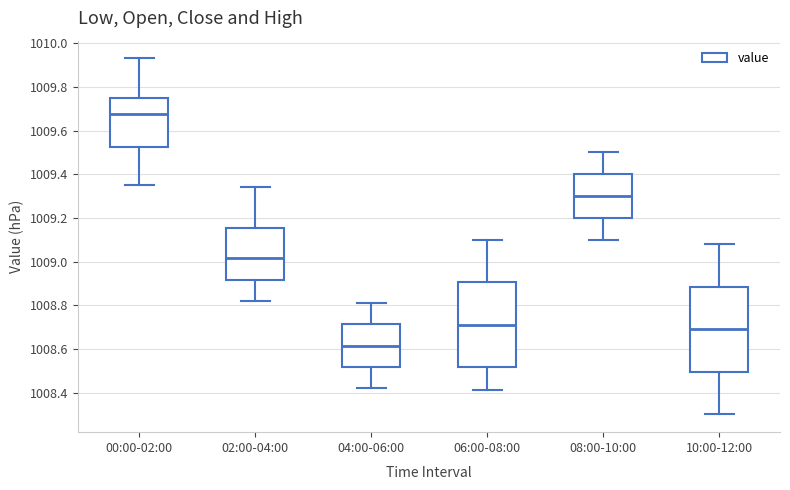

Reading left to right, transcribe this box plot: for each box, give where its median line is, the range the box spans, and where its two whiskers end, as read against the y-axis. The values are not printed on the chart, so give them approximately, as read against the axis.

00:00-02:00: median 1009.68, box 1009.52 to 1009.76, whiskers 1009.36 to 1009.94
02:00-04:00: median 1009.02, box 1008.92 to 1009.16, whiskers 1008.82 to 1009.34
04:00-06:00: median 1008.62, box 1008.52 to 1008.72, whiskers 1008.42 to 1008.82
06:00-08:00: median 1008.72, box 1008.52 to 1008.90, whiskers 1008.42 to 1009.10
08:00-10:00: median 1009.30, box 1009.20 to 1009.40, whiskers 1009.10 to 1009.50
10:00-12:00: median 1008.70, box 1008.50 to 1008.88, whiskers 1008.30 to 1009.08